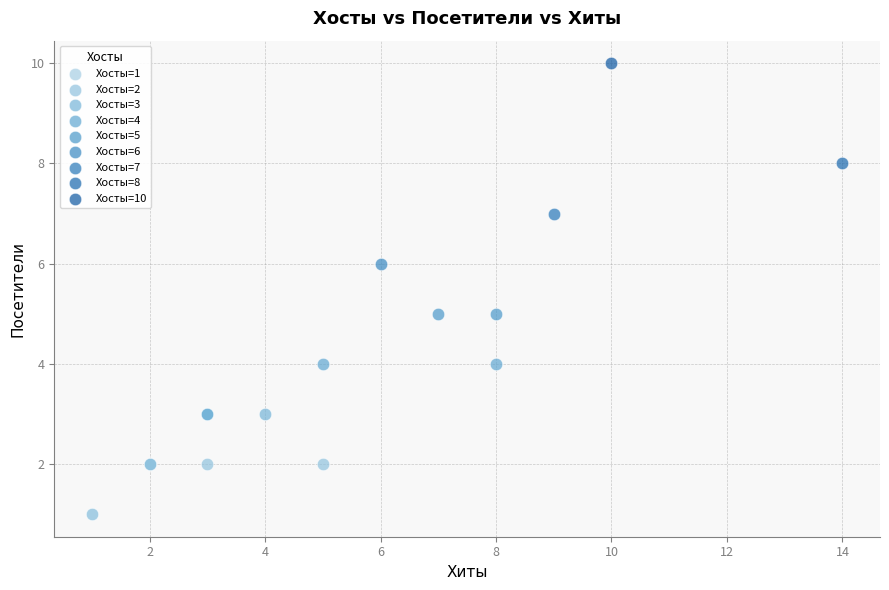

Which series reaches the minimum Y coordinate?

Хосты=1